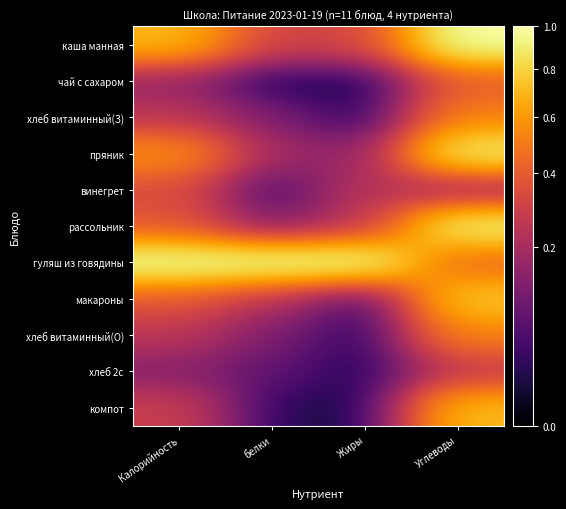

Reading left to right, list all the values displayed in this chart.

каша манная: Калорийность=0.7	белки=0.3	Жиры=0.3	Углеводы=1.0
чай с сахаром: Калорийность=0.2	белки=0.0	Жиры=0.0	Углеводы=0.4
хлеб витаминный(З): Калорийность=0.2	белки=0.1	Жиры=0.0	Углеводы=0.5
пряник: Калорийность=0.6	белки=0.2	Жиры=0.1	Углеводы=0.9
винегрет: Калорийность=0.3	белки=0.0	Жиры=0.2	Углеводы=0.2
рассольник: Калорийность=0.4	белки=0.1	Жиры=0.2	Углеводы=0.9
гуляш из говядины: Калорийность=1.0	белки=1.0	Жиры=1.0	Углеводы=0.4
макароны: Калорийность=0.4	белки=0.2	Жиры=0.0	Углеводы=0.8
хлеб витаминный(О): Калорийность=0.2	белки=0.1	Жиры=0.0	Углеводы=0.5
хлеб 2с: Калорийность=0.1	белки=0.1	Жиры=0.0	Углеводы=0.3
компот: Калорийность=0.3	белки=0.0	Жиры=0.0	Углеводы=0.7